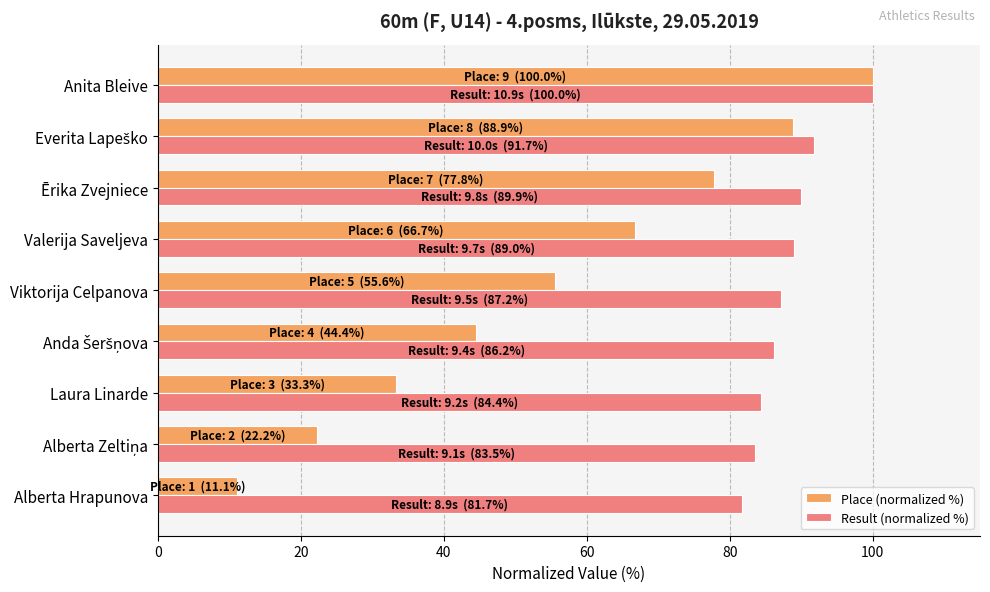

What is the lowest value of the Result (normalized %) series?

81.7